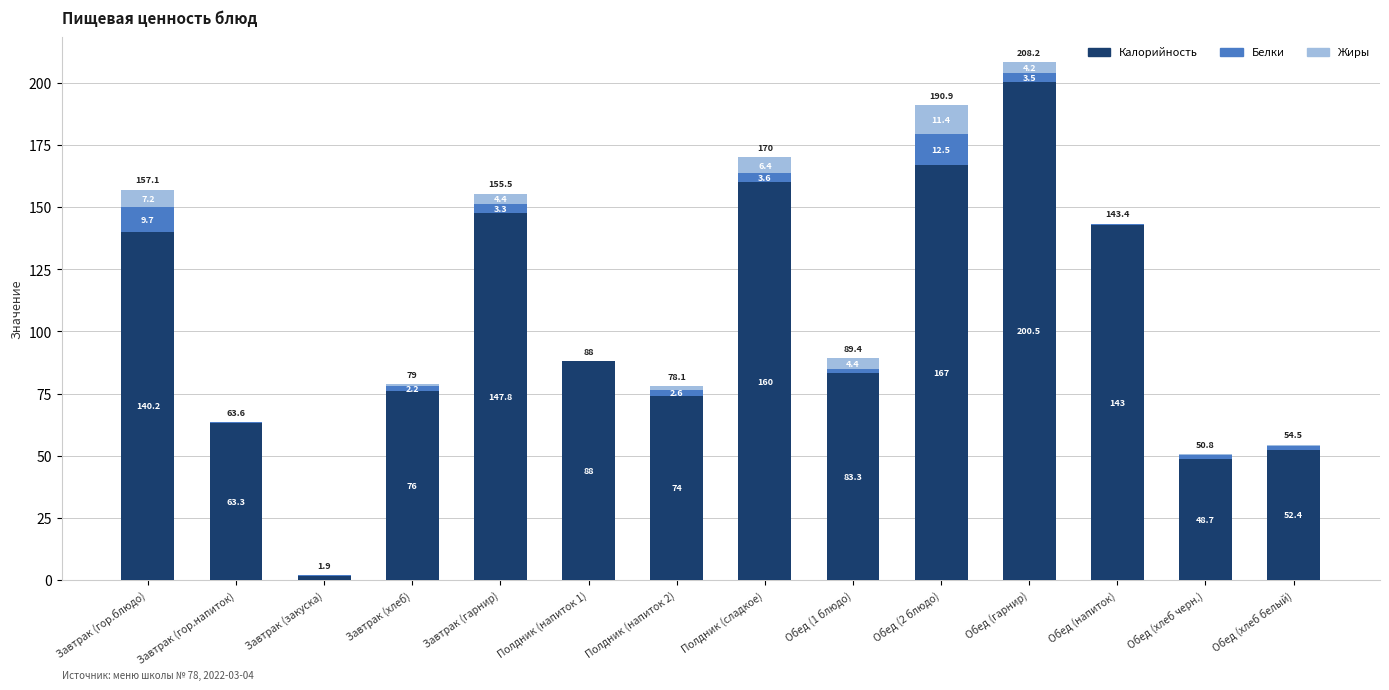

Are the bars horizontal?

No